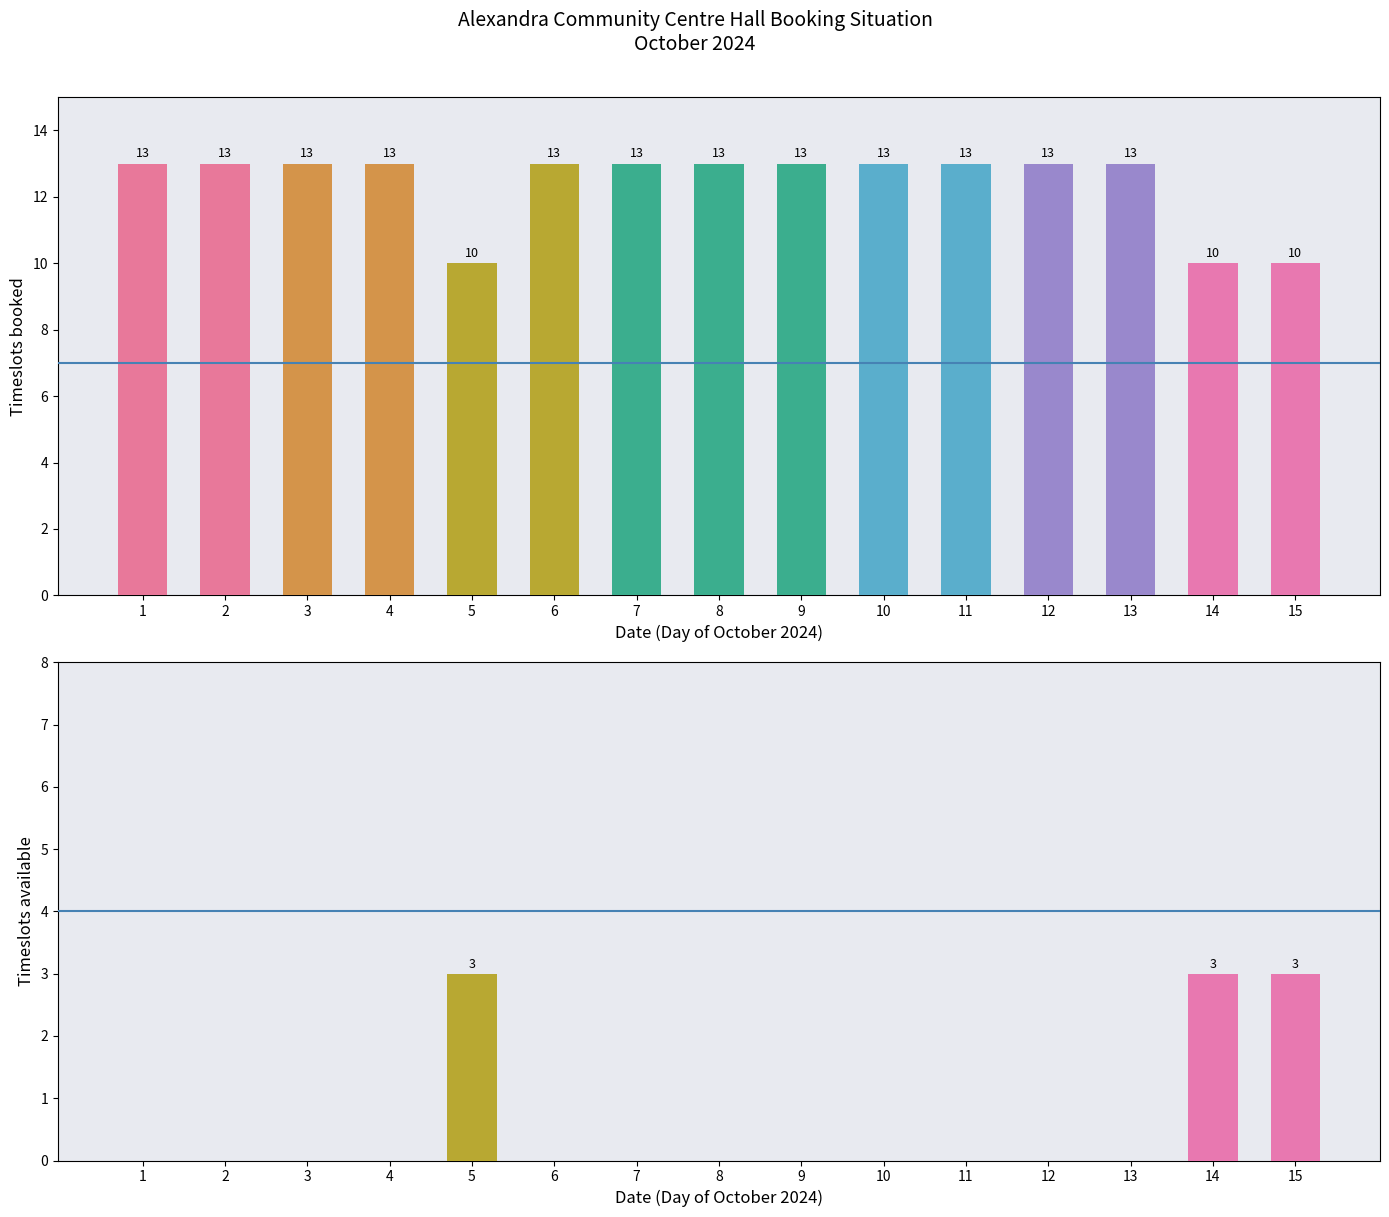

At 1, list the series in order from largest to smallest.

Timeslots booked, Timeslots available